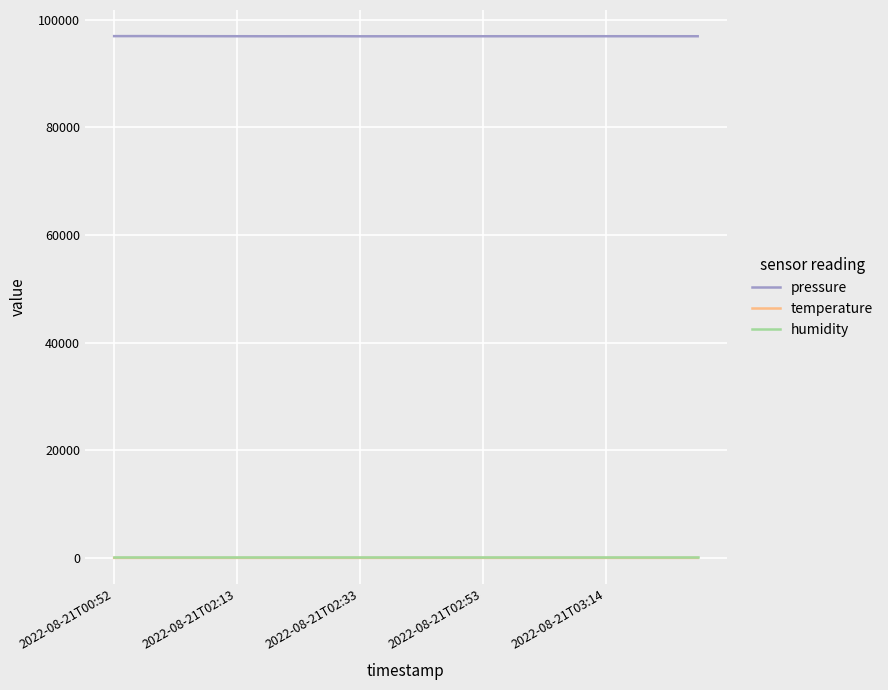

Which series has the largest total across all categories?

pressure